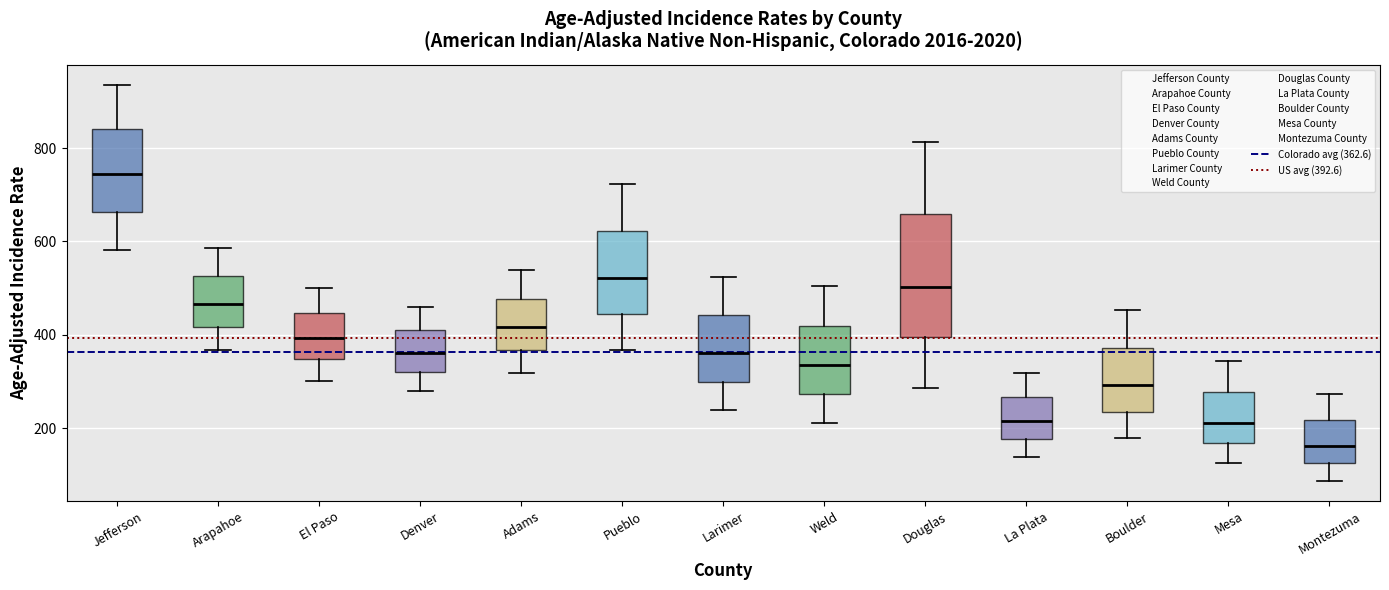

Reading left to right, read every box against the y-axis: the position of its median line, the range the box covers, and the ends of its whiskers. The values are not printed on the chart, so give them approximately, as read against the axis.

Jefferson: median 740, box 660 to 840, whiskers 580 to 940
Arapahoe: median 460, box 420 to 520, whiskers 360 to 580
El Paso: median 400, box 340 to 440, whiskers 300 to 500
Denver: median 360, box 320 to 400, whiskers 280 to 460
Adams: median 420, box 360 to 480, whiskers 320 to 540
Pueblo: median 520, box 440 to 620, whiskers 360 to 720
Larimer: median 360, box 300 to 440, whiskers 240 to 520
Weld: median 340, box 280 to 420, whiskers 220 to 500
Douglas: median 500, box 400 to 660, whiskers 280 to 820
La Plata: median 220, box 180 to 260, whiskers 140 to 320
Boulder: median 300, box 240 to 380, whiskers 180 to 460
Mesa: median 220, box 160 to 280, whiskers 120 to 340
Montezuma: median 160, box 120 to 220, whiskers 80 to 280